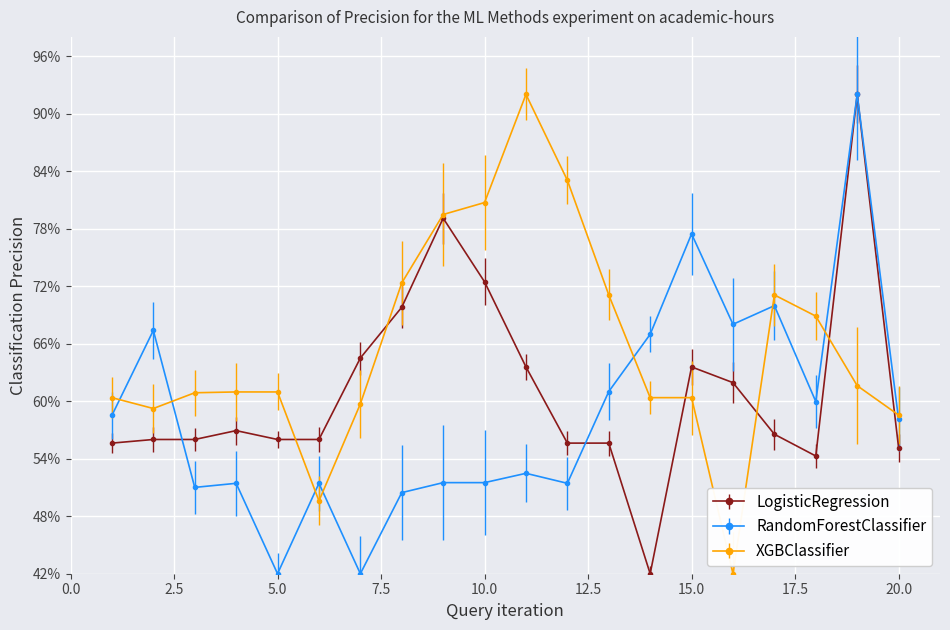

What is the smallest value displayed?

42.0